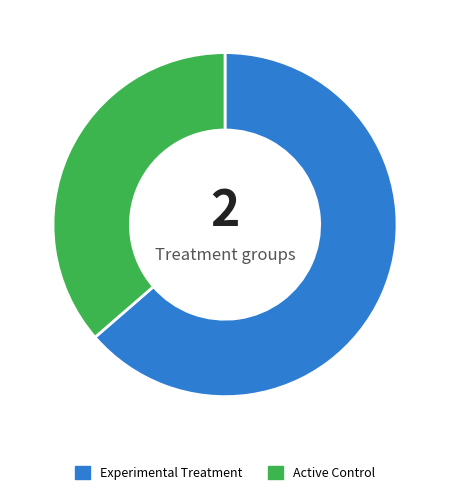

Is there a majority slice in this chart?

Yes